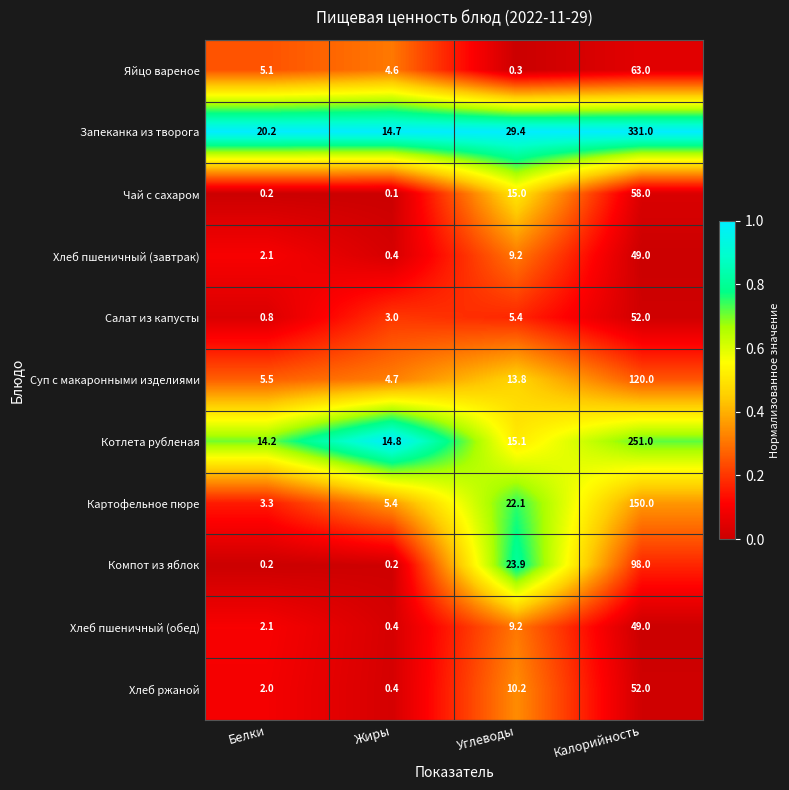

What is the minimum value for Запеканка из творога?

14.7